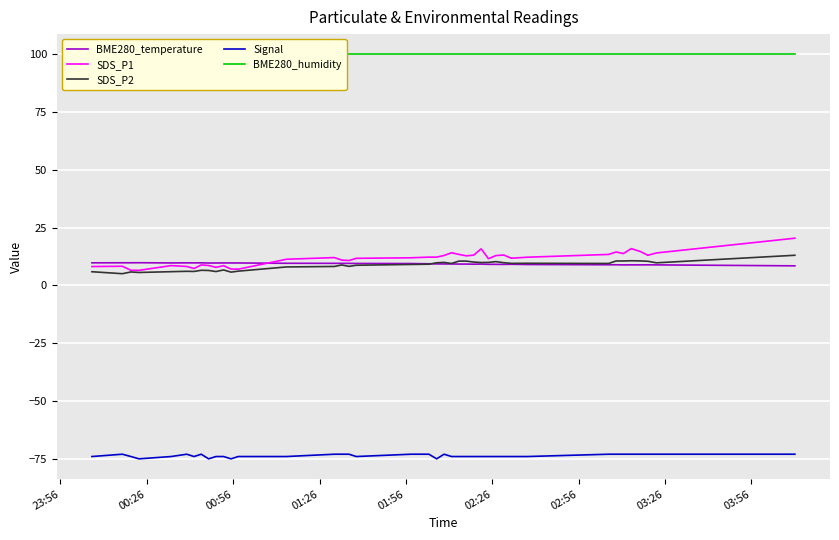

What is the minimum value for BME280_temperature?

8.5